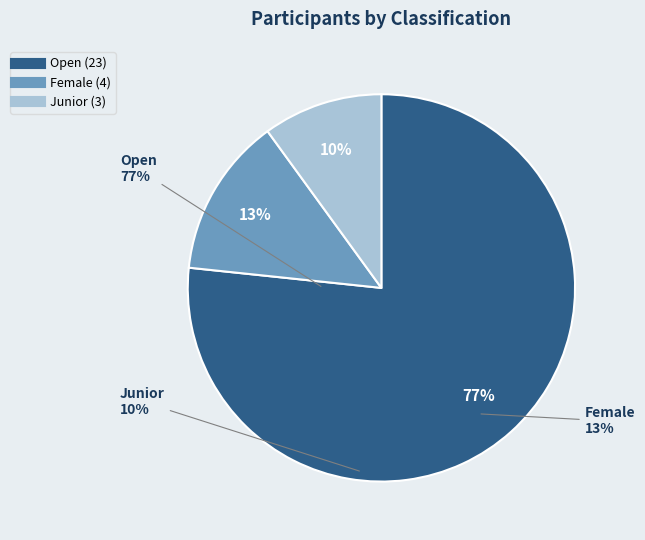

Rank the categories by value from lowest to highest.

Junior, Female, Open